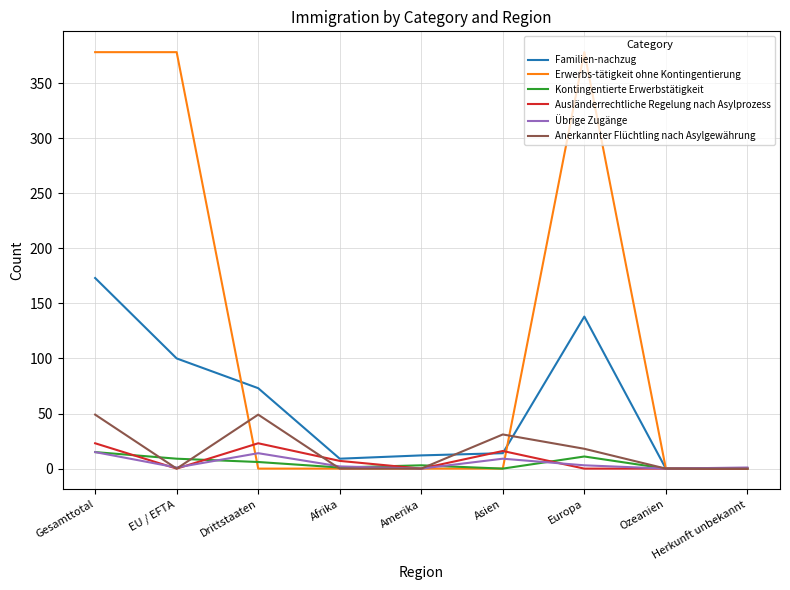

The value of Kontingentierte Erwerbstätigkeit at Gesamttotal is 15. True or false?

True